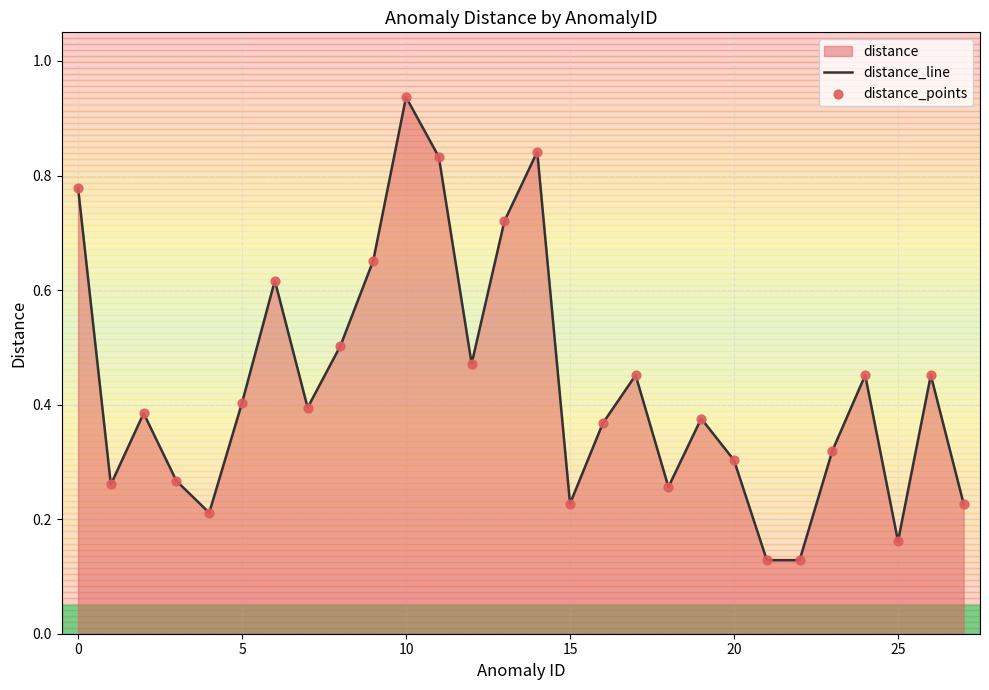

Which series reaches the minimum Y coordinate?

distance_line